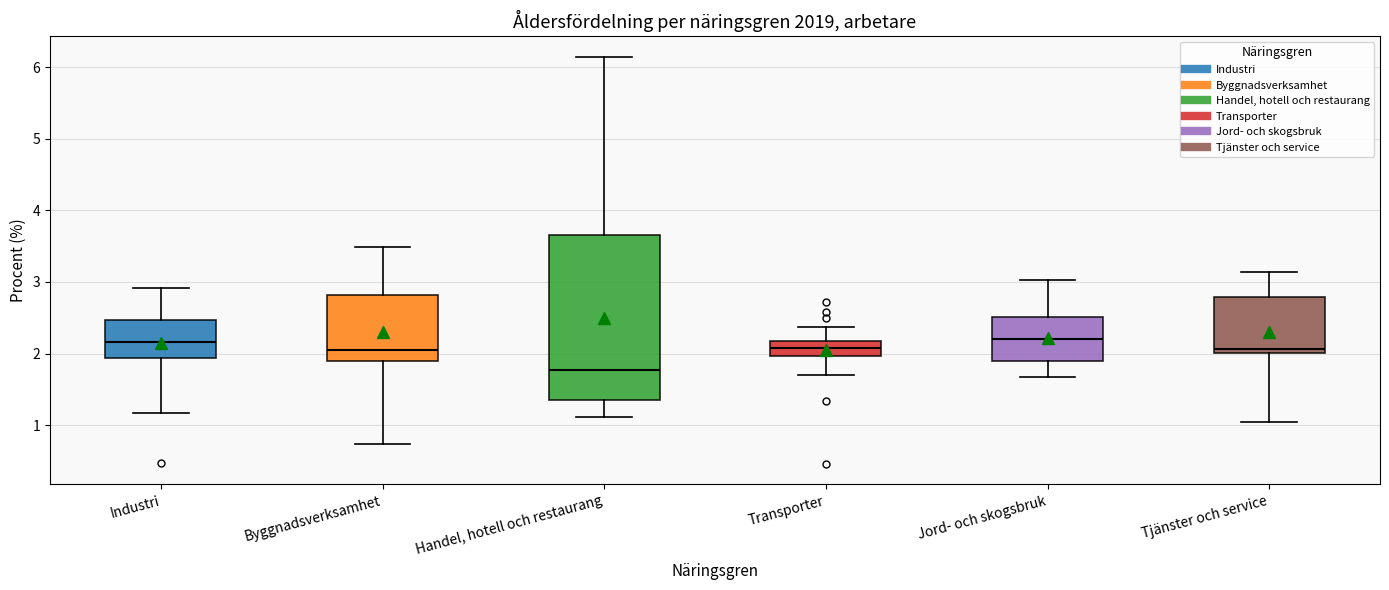

Reading left to right, read every box against the y-axis: the position of its median line, the range the box covers, and the ends of its whiskers. The values are not printed on the chart, so give them approximately, as read against the axis.

Industri: median 2.2, box 1.9 to 2.5, whiskers 1.2 to 2.9
Byggnadsverksamhet: median 2.0, box 1.9 to 2.8, whiskers 0.7 to 3.5
Handel, hotell och restaurang: median 1.8, box 1.4 to 3.7, whiskers 1.1 to 6.1
Transporter: median 2.1, box 2.0 to 2.2, whiskers 1.7 to 2.4
Jord- och skogsbruk: median 2.2, box 1.9 to 2.5, whiskers 1.7 to 3.0
Tjänster och service: median 2.1, box 2.0 to 2.8, whiskers 1.0 to 3.1